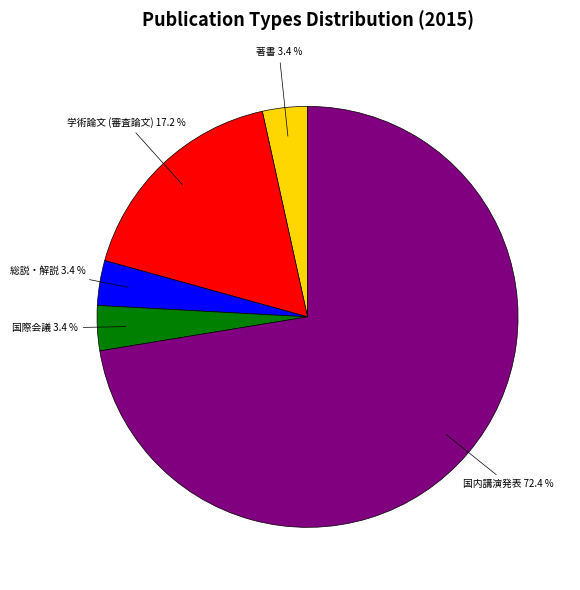

To the nearest percent, what is the difference between the 国際会議 and 国内講演発表 slice percentages?

69%